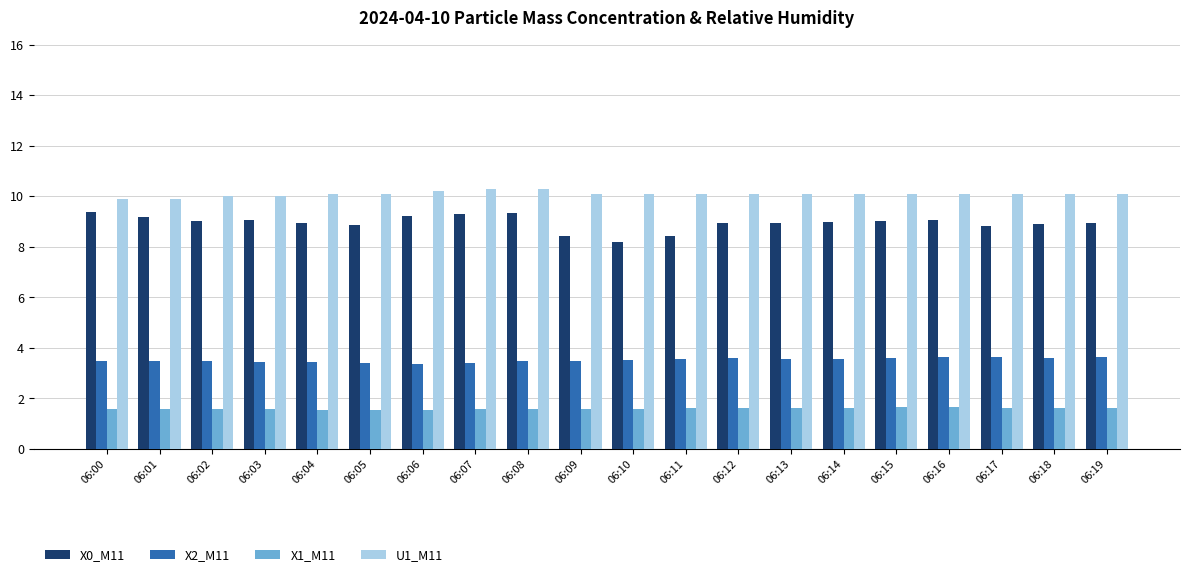

Is the value of X0_M11 at 06:12 greater than the value of X2_M11 at 06:11?

Yes